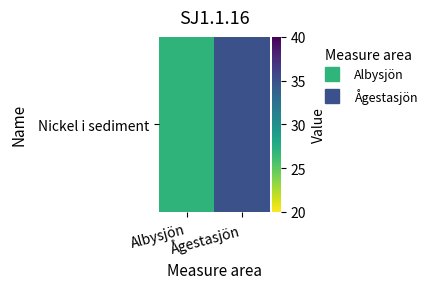

Reading left to right, transcribe all the data shown in this chart.

Albysjön=27	Ågestasjön=35